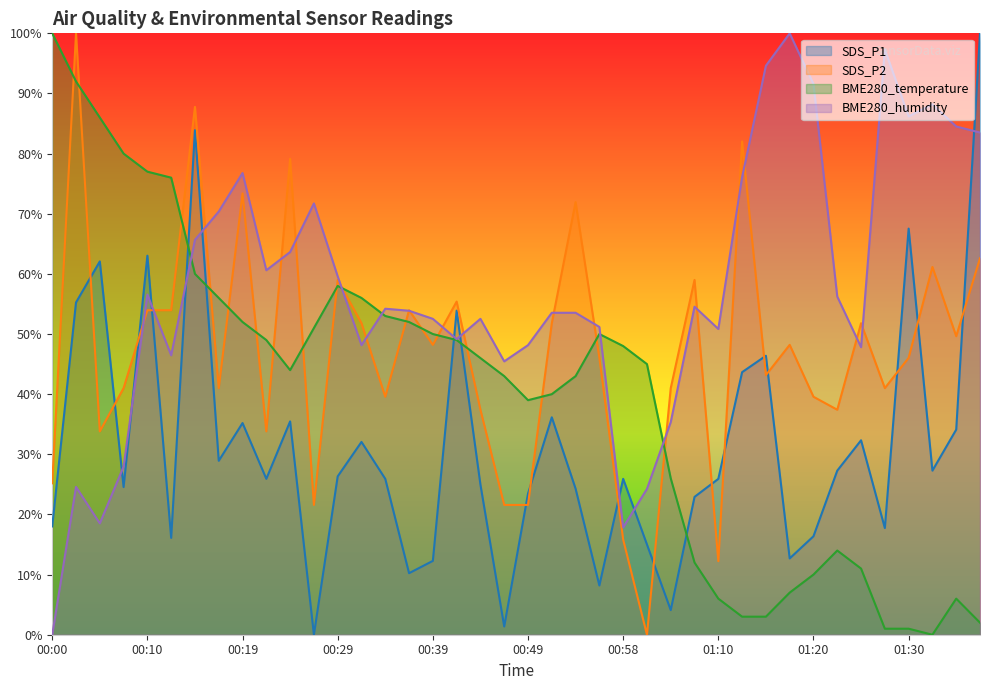

Reading right to left, extract all data points from this chart.

SDS_P1: 01:37=100.0	01:35=34.1	01:32=27.3	01:30=67.5	01:27=17.7	01:25=32.3	01:22=27.3	01:20=16.4	01:17=12.7	01:15=46.4	01:12=43.7	01:10=25.9	01:07=22.9	01:04=4.1	01:01=15.0	00:58=25.9	00:56=8.2	00:53=24.3	00:51=36.2	00:49=23.5	00:46=1.4	00:44=25.0	00:41=53.9	00:39=12.3	00:36=10.2	00:34=25.9	00:32=32.1	00:29=26.3	00:27=0.0	00:24=35.5	00:22=25.9	00:19=35.2	00:17=28.9	00:14=83.9	00:12=16.1	00:10=63.0	00:07=24.6	00:05=62.1	00:02=55.3	00:00=18.0
SDS_P2: 01:37=62.6	01:35=49.6	01:32=61.2	01:30=46.0	01:27=41.0	01:25=51.8	01:22=37.4	01:20=39.6	01:17=48.2	01:15=43.2	01:12=82.0	01:10=12.2	01:07=59.0	01:04=41.0	01:01=0.0	00:58=15.8	00:56=46.0	00:53=71.9	00:51=51.8	00:49=21.6	00:46=21.6	00:44=37.4	00:41=55.4	00:39=48.2	00:36=54.0	00:34=39.6	00:32=51.8	00:29=59.0	00:27=21.6	00:24=79.1	00:22=33.8	00:19=73.4	00:17=41.0	00:14=87.8	00:12=54.0	00:10=54.0	00:07=41.0	00:05=33.8	00:02=100.0	00:00=25.2
BME280_temperature: 01:37=2.0	01:35=6.0	01:32=0.0	01:30=1.0	01:27=1.0	01:25=11.0	01:22=14.0	01:20=10.0	01:17=7.0	01:15=3.0	01:12=3.0	01:10=6.0	01:07=12.0	01:04=26.0	01:01=45.0	00:58=48.0	00:56=50.0	00:53=43.0	00:51=40.0	00:49=39.0	00:46=43.0	00:44=46.0	00:41=49.0	00:39=50.0	00:36=52.0	00:34=53.0	00:32=56.0	00:29=58.0	00:27=51.0	00:24=44.0	00:22=49.0	00:19=52.0	00:17=56.0	00:14=60.0	00:12=76.0	00:10=77.0	00:07=80.0	00:05=86.0	00:02=92.0	00:00=100.0
BME280_humidity: 01:37=83.5	01:35=84.5	01:32=88.2	01:30=86.2	01:27=97.3	01:25=47.8	01:22=56.2	01:20=91.6	01:17=100.0	01:15=94.6	01:12=76.1	01:10=50.8	01:07=54.5	01:04=35.4	01:01=24.2	00:58=17.8	00:56=51.2	00:53=53.5	00:51=53.5	00:49=48.1	00:46=45.5	00:44=52.5	00:41=49.2	00:39=52.5	00:36=53.9	00:34=54.2	00:32=48.1	00:29=59.6	00:27=71.7	00:24=63.6	00:22=60.6	00:19=76.8	00:17=70.4	00:14=65.7	00:12=46.5	00:10=56.6	00:07=27.9	00:05=18.5	00:02=24.6	00:00=0.0